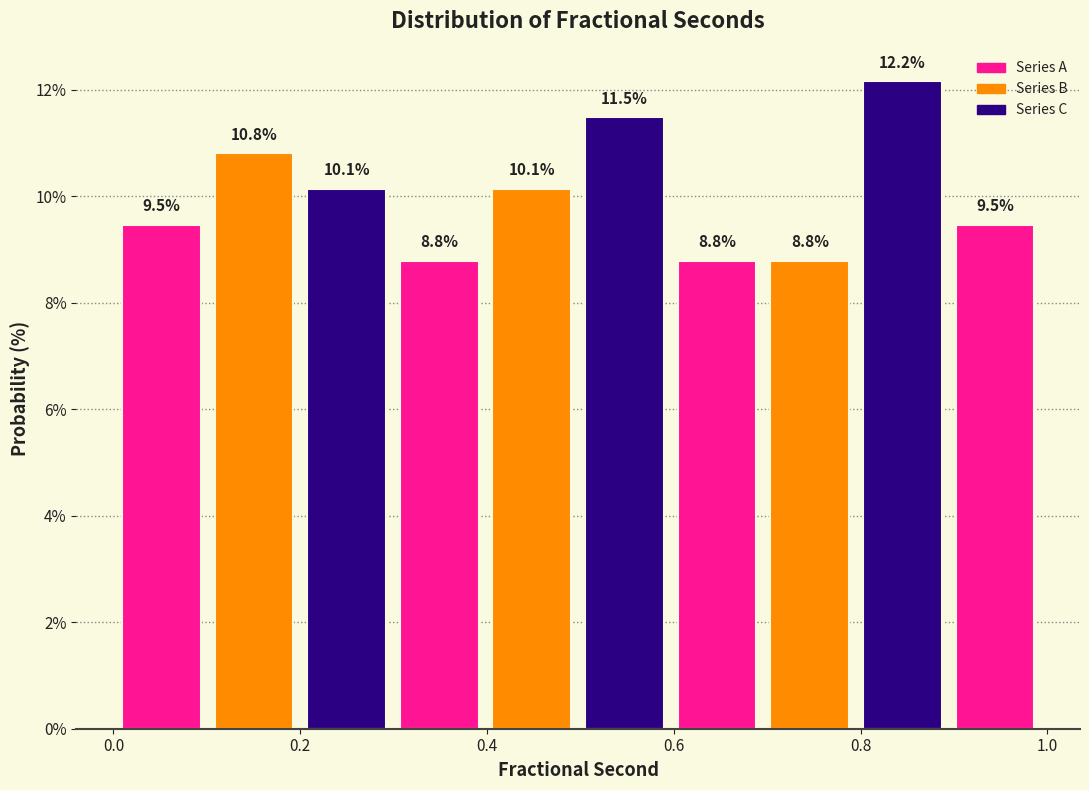

Reading left to right, transcribe this chart: for each bar, give the range it covers on the x-axis and its height. The bar edges are not printed on the chart, so give them approximately, as read against the axis.

0.0 to 0.1: 9.5
0.1 to 0.2: 10.8
0.2 to 0.3: 10.1
0.3 to 0.4: 8.8
0.4 to 0.5: 10.1
0.5 to 0.6: 11.5
0.6 to 0.7: 8.8
0.7 to 0.8: 8.8
0.8 to 0.9: 12.2
0.9 to 1.0: 9.5